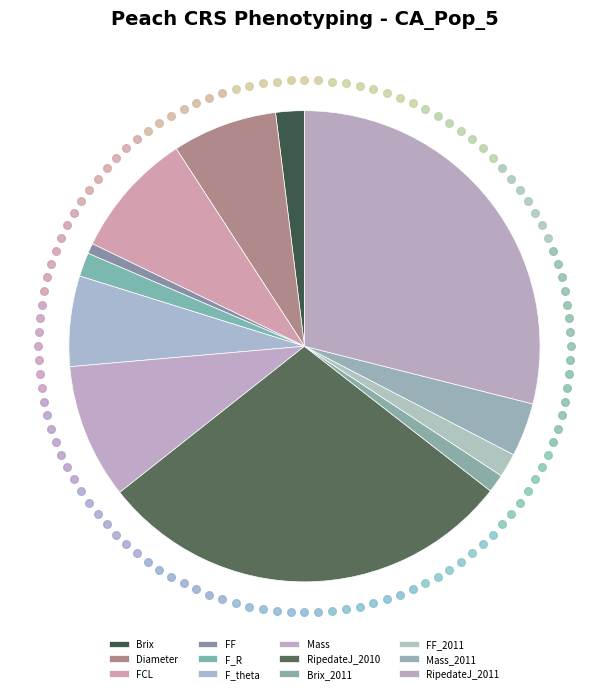

To the nearest percent, what percentage of the pie is Brix_2011?

1%